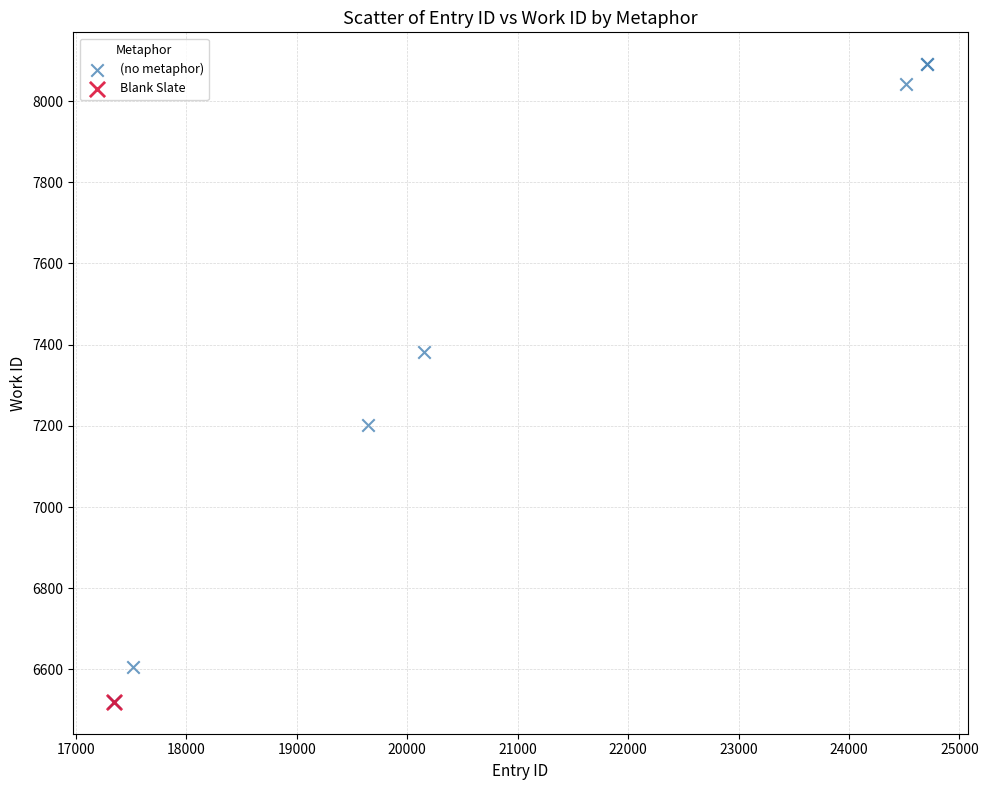

What are all the series names shown in the legend?

(no metaphor), Blank Slate